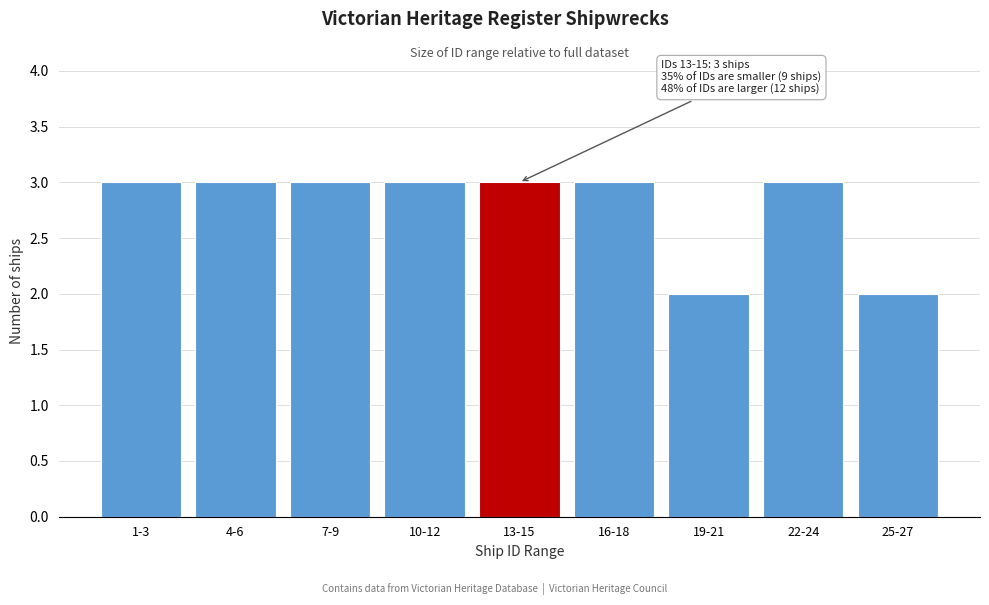

Reading right to left, transcribe all the data shown in this chart.

25-27=2	22-24=3	19-21=2	16-18=3	13-15=3	10-12=3	7-9=3	4-6=3	1-3=3